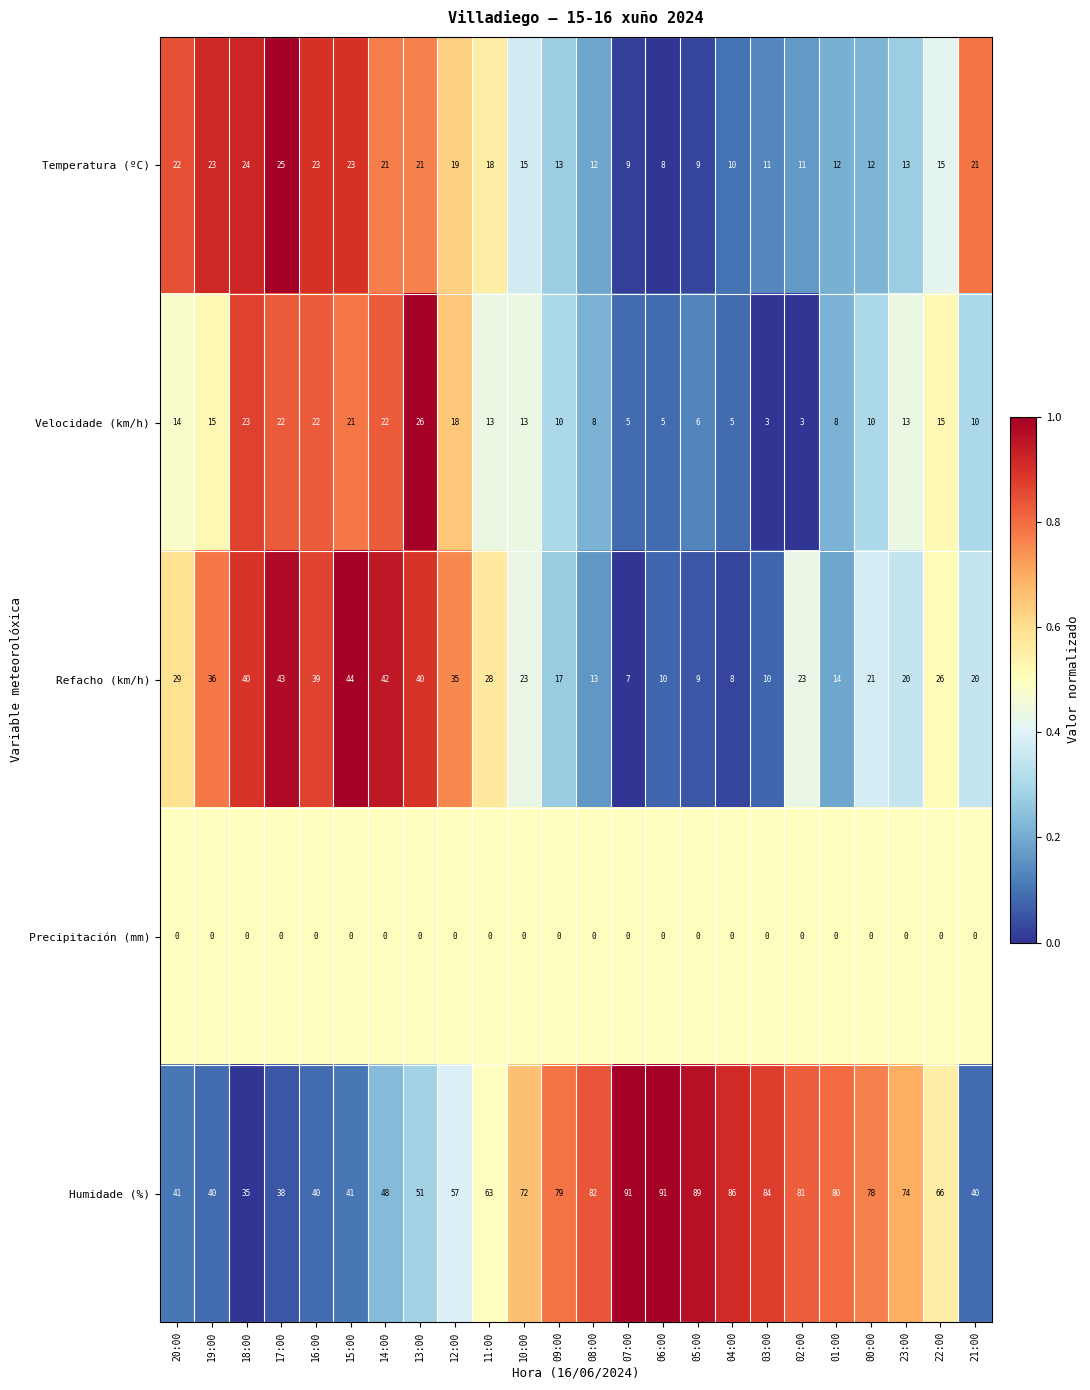

Is it true that Refacho (km/h) equals 26 at 22:00?

True